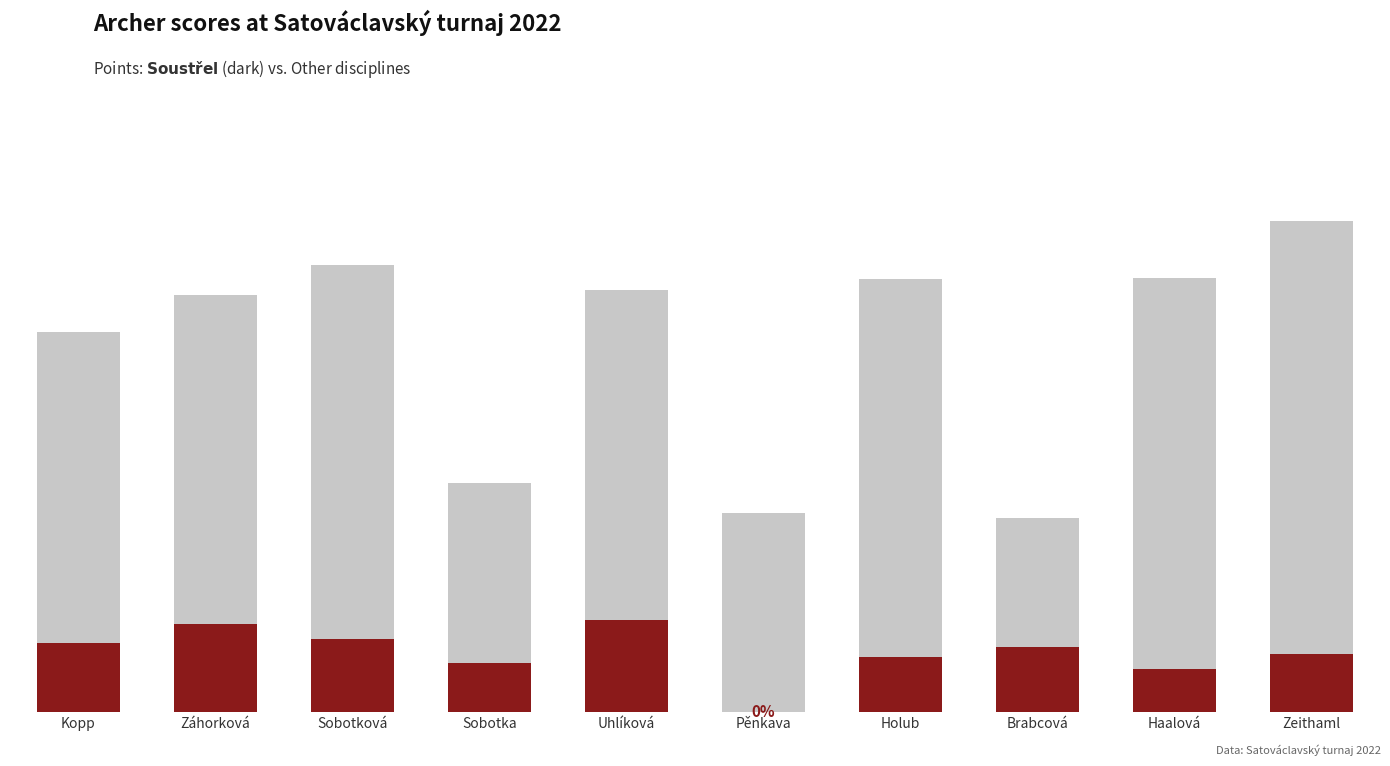

At which label is Other disciplines closest to 272?

Kopp